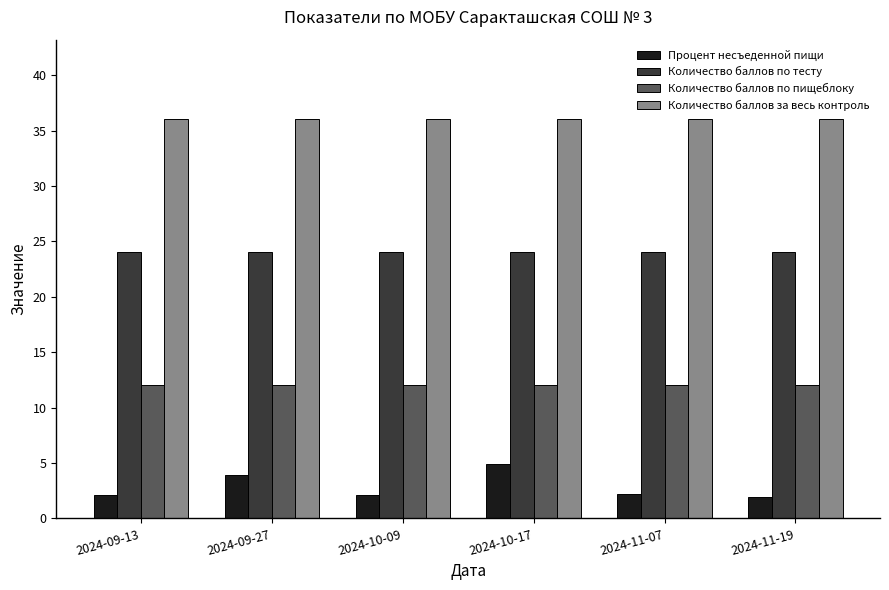

Is the value of Количество баллов за весь контроль at 2024-09-27 greater than the value of Количество баллов по пищеблоку at 2024-11-07?

Yes